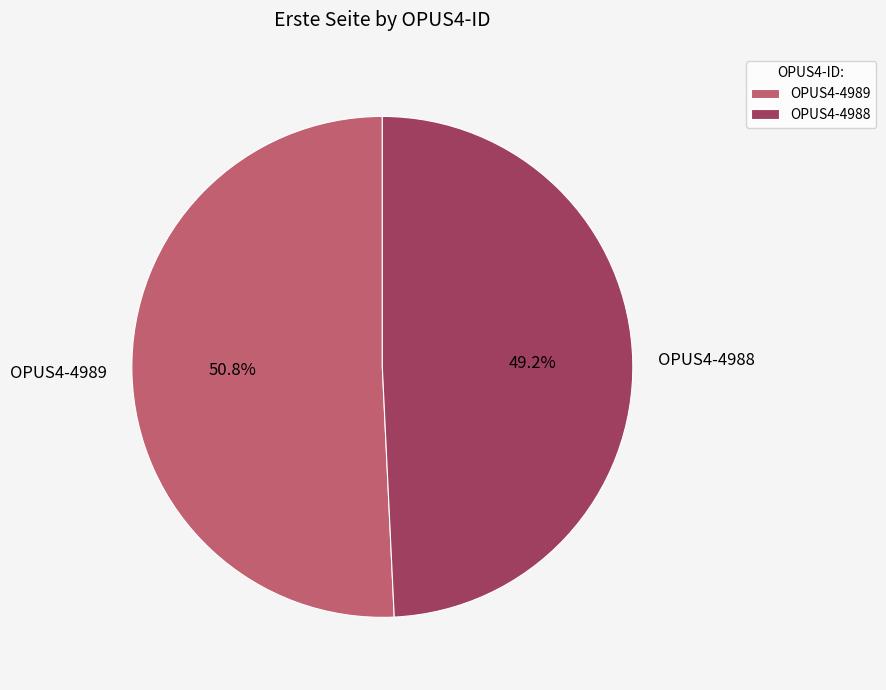

What is the largest slice in the pie chart?

OPUS4-4989